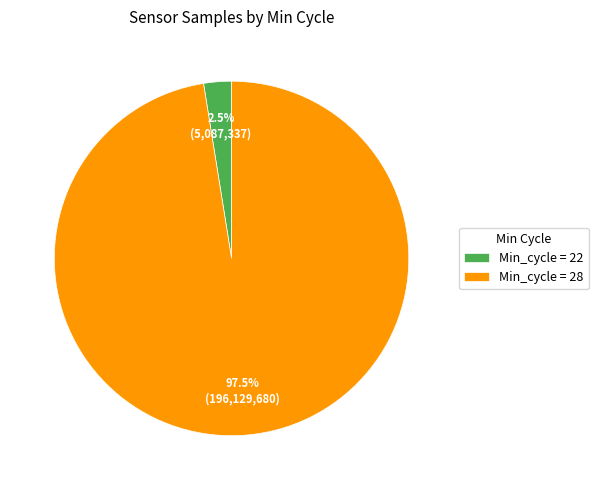

Between Min_cycle = 28 and Min_cycle = 22, which is larger?

Min_cycle = 28